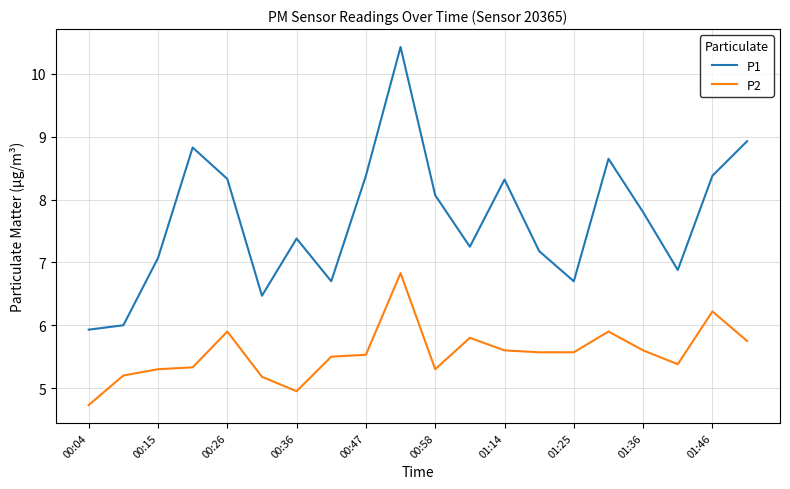

Which series has the largest range (max minus min)?

P1